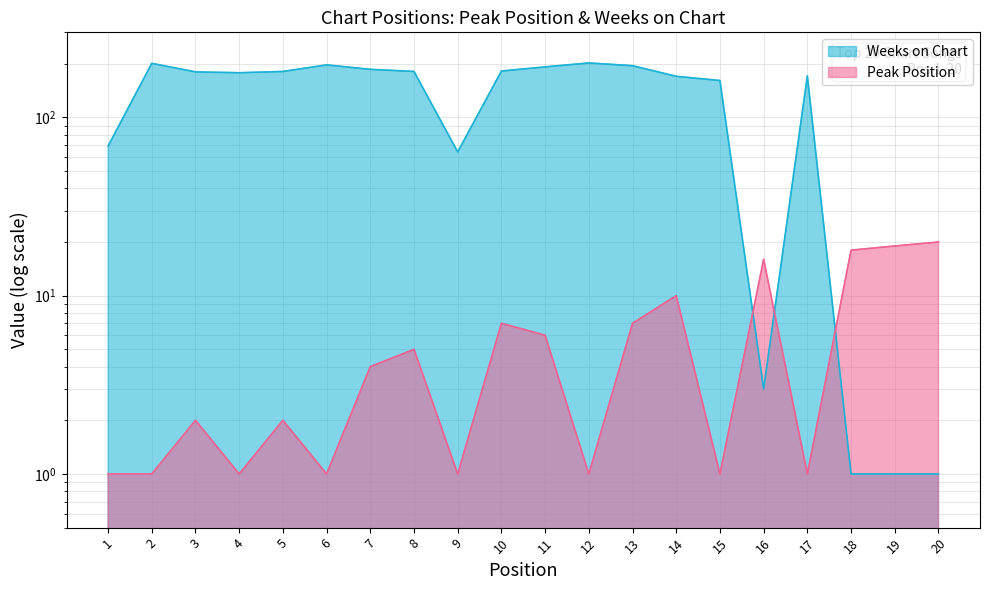

List the series in order of their overall mean, highest first.

Weeks on Chart, Peak Position